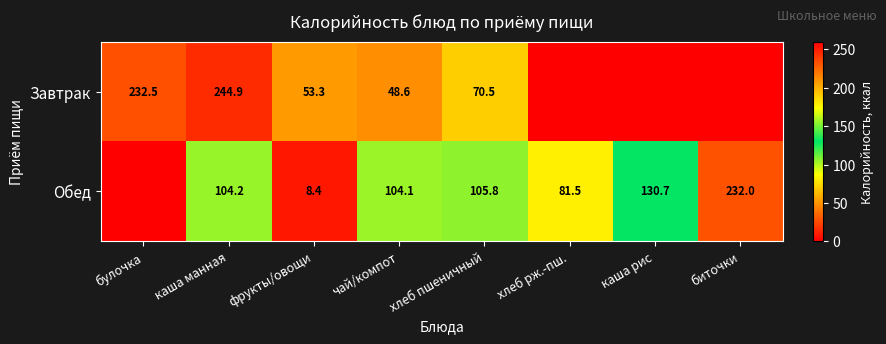

Is the value of Обед at хлеб пшеничный greater than the value of Завтрак at хлеб пшеничный?

Yes